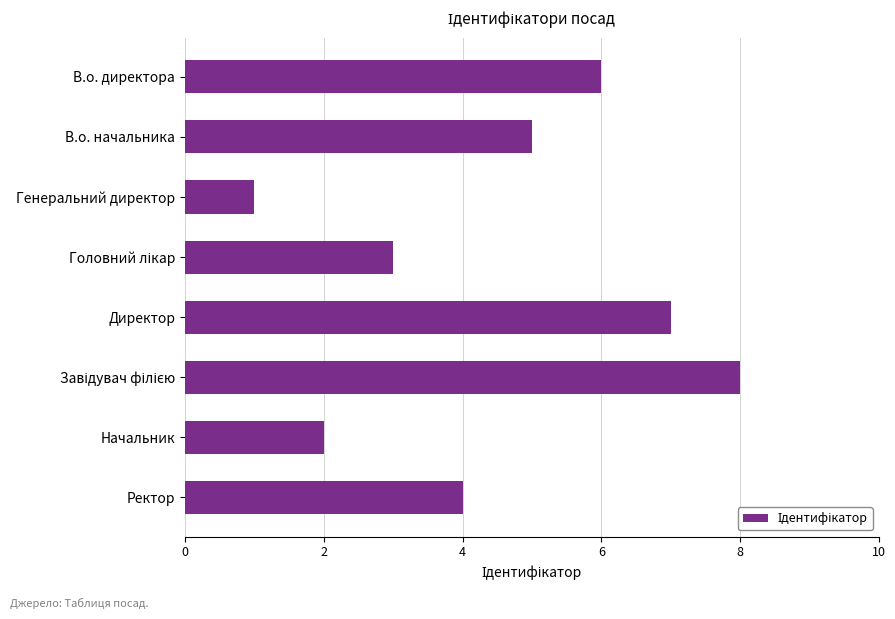

Reading top to bottom, list all the values displayed in this chart.

6	5	1	3	7	8	2	4